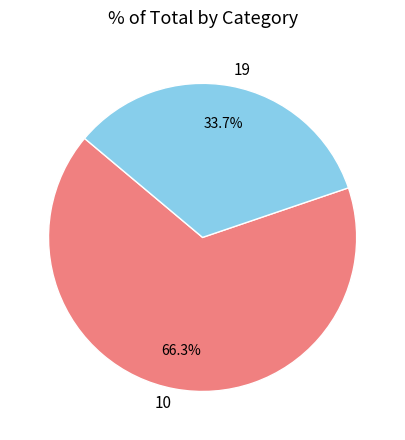

To the nearest percent, what portion does 19 represent?

34%